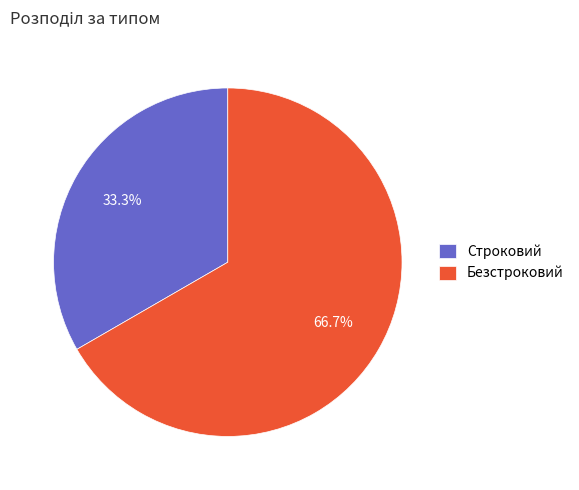

To the nearest percent, what is the combined percentage of Строковий and Безстроковий?

100%